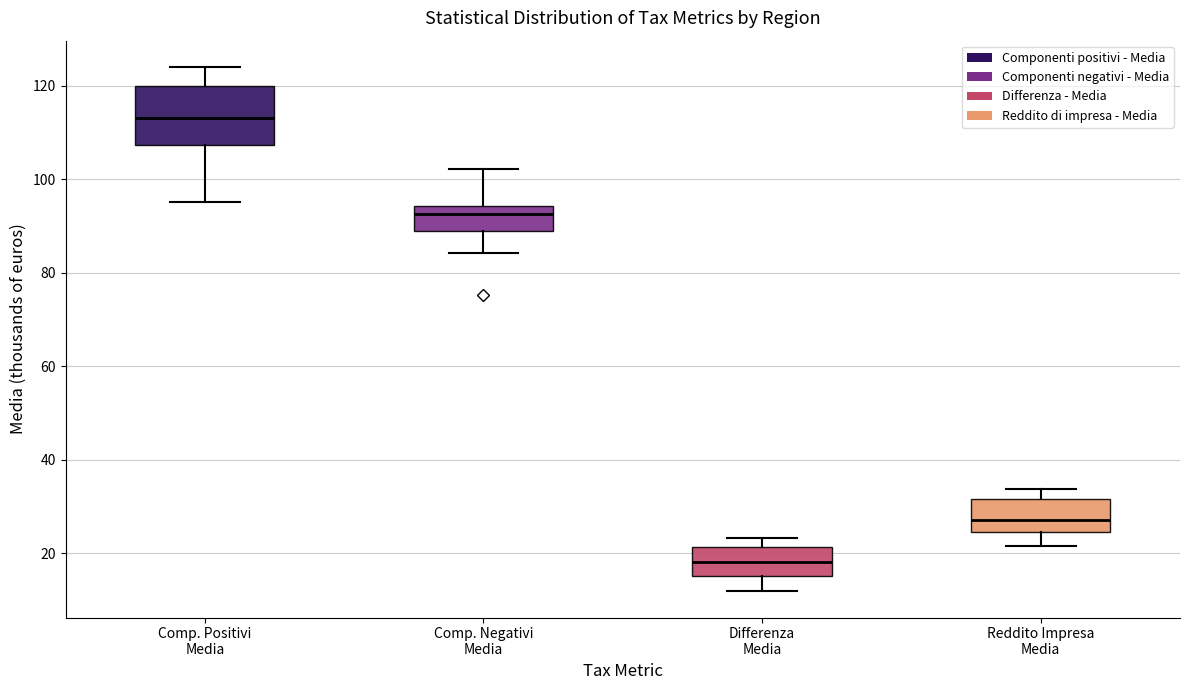

Comparing the boxes themselves (not the whiskers), which one is the tallest?

Comp. Positivi Media